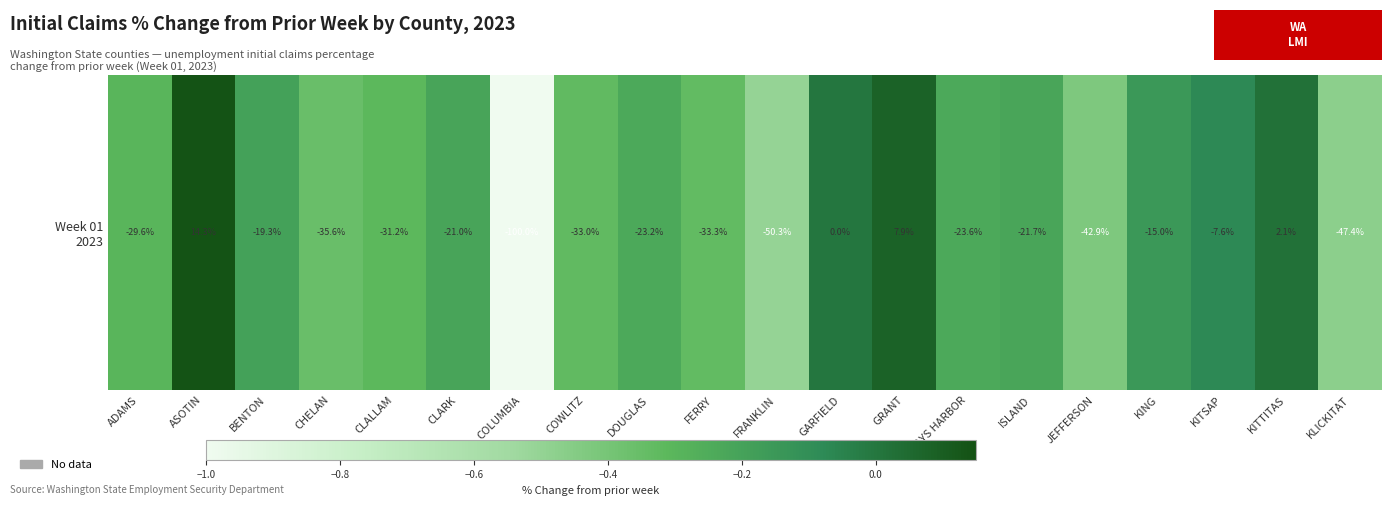

At which label is the value closest to 0?

GARFIELD